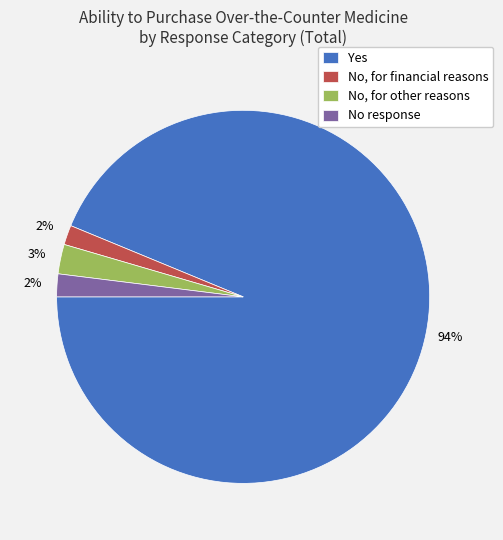

Does any single category account for the majority?

Yes